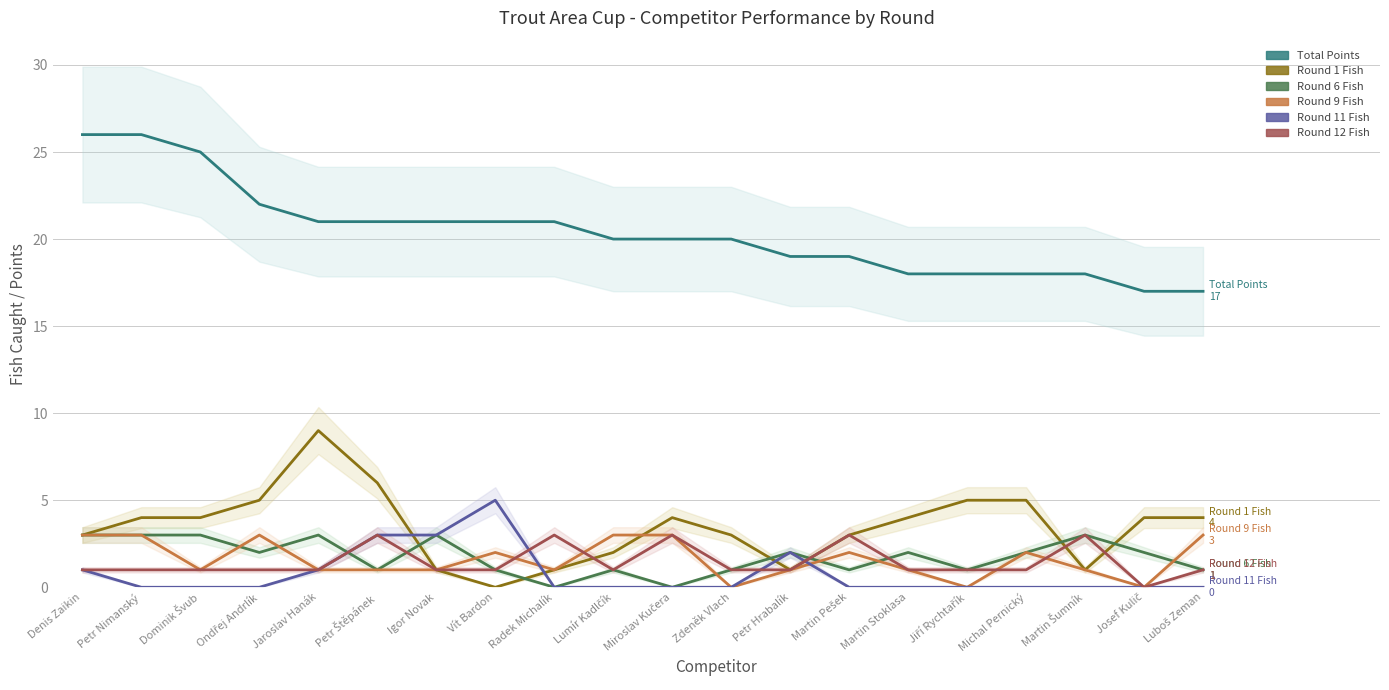

Between which two adjacent categories do Round 12 Fish and Round 11 Fish first intersect?

Vít Bardon and Radek Michalík